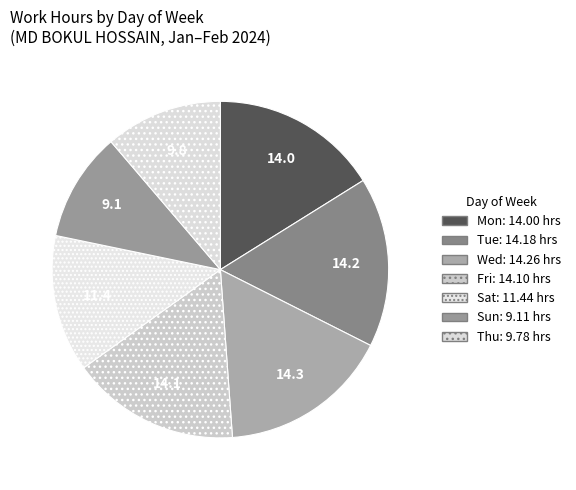

Count the number of slices in the pie.

7